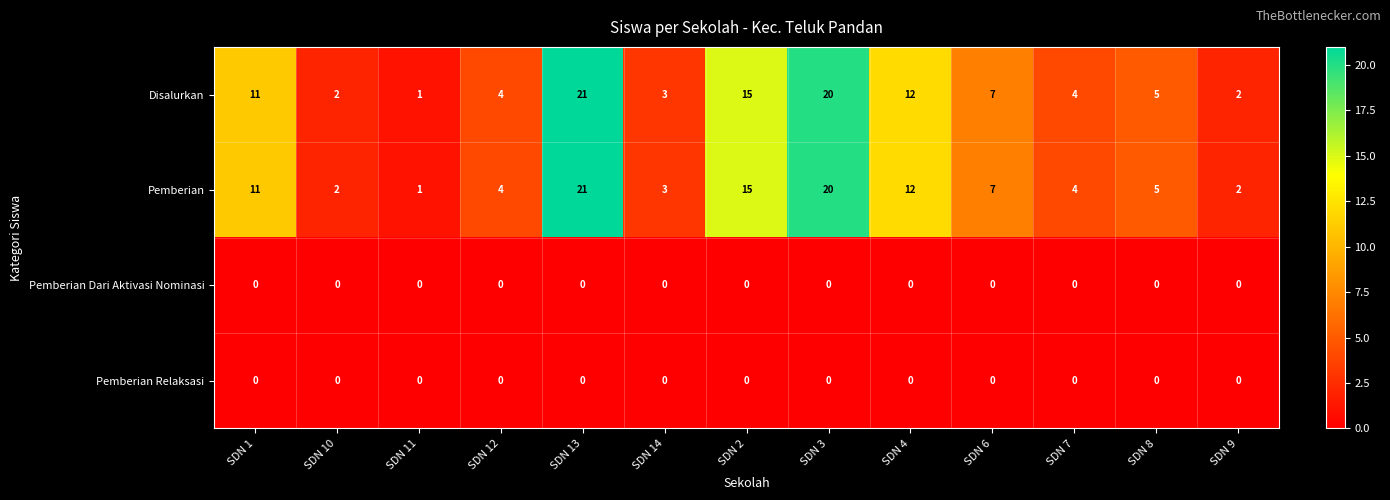

At which category is the sum across all series the highest?

SDN 13